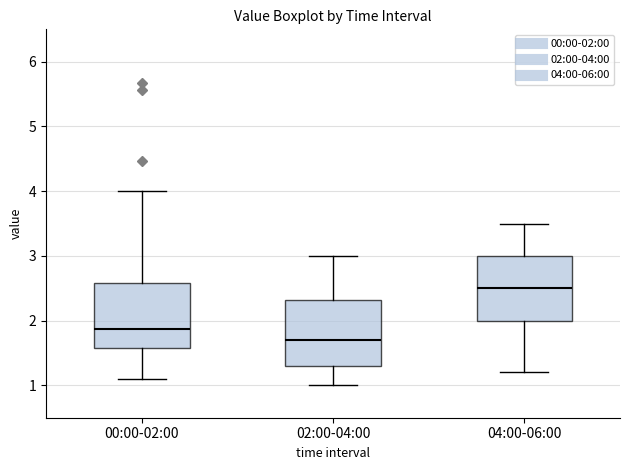

Which box has the highest median line?

04:00-06:00